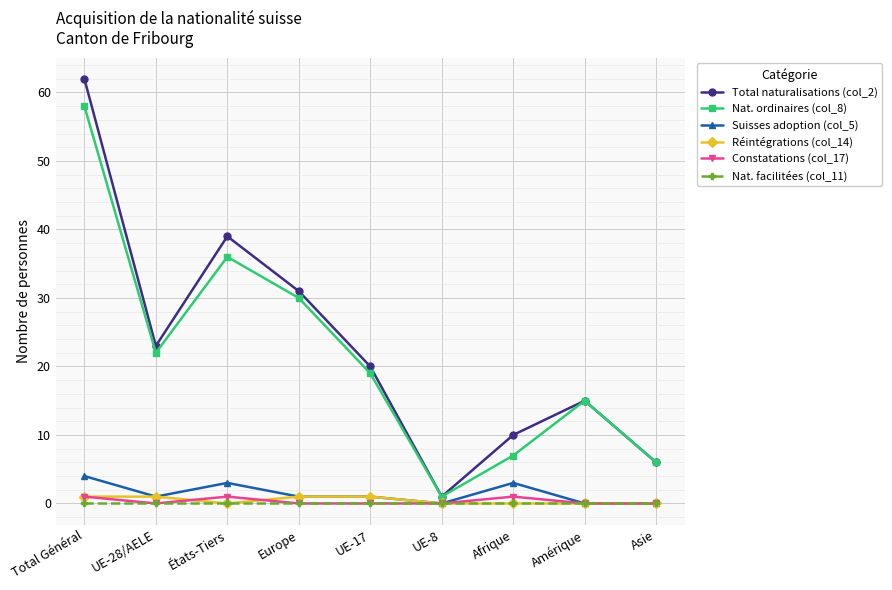

What is the label of the 4th point from the left?

Europe